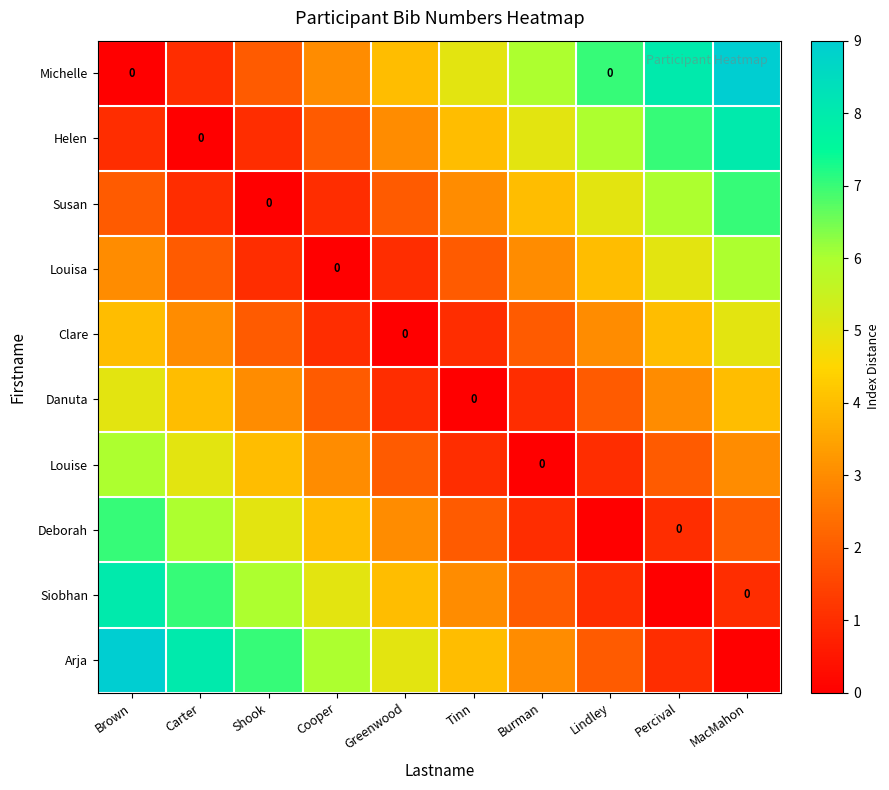

How many data points does each series have?

10